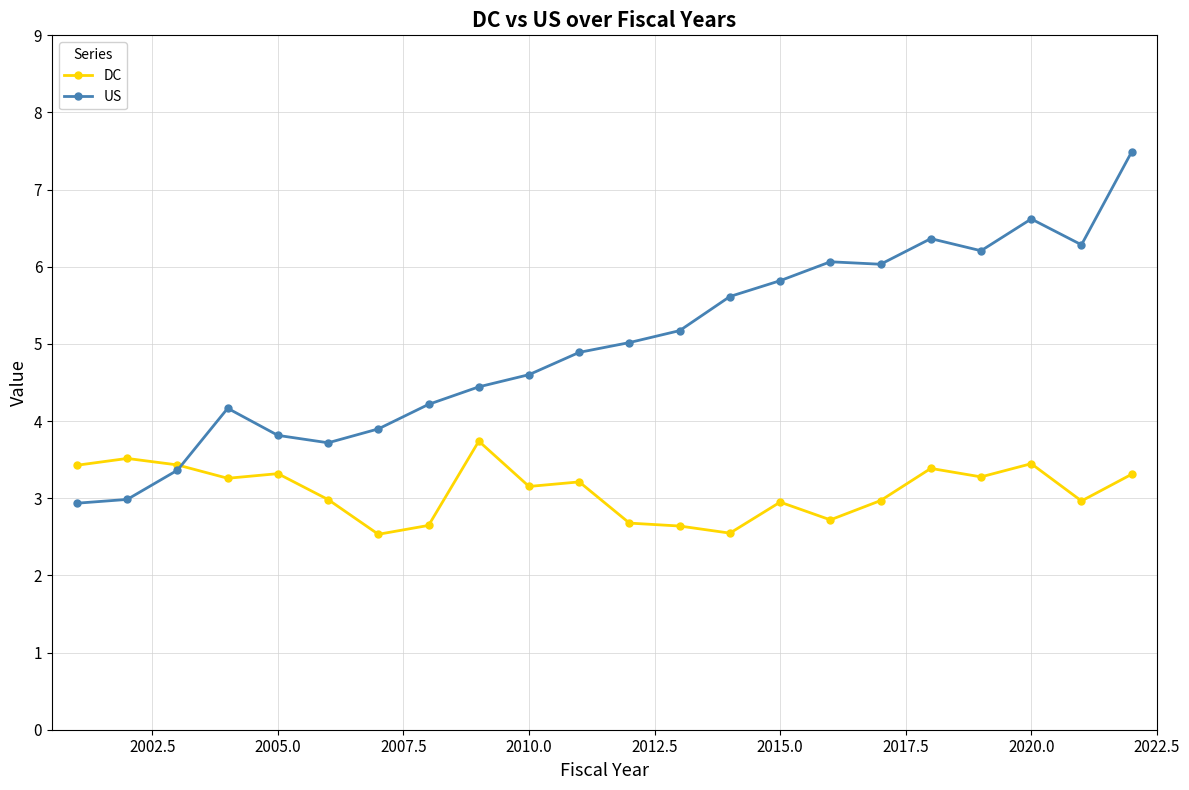

At how many categories does at least one series exceed 3?

22